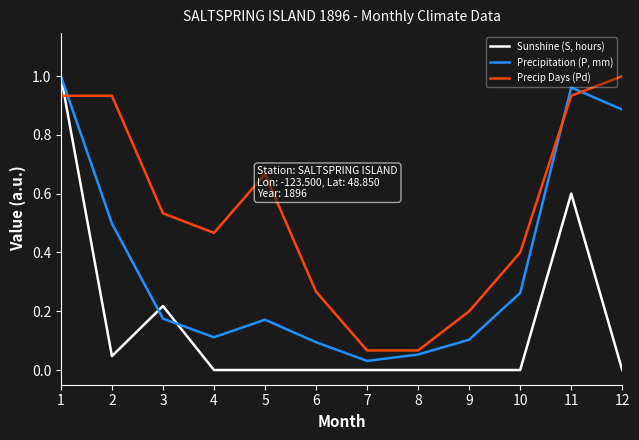

Which series has the largest range (max minus min)?

Sunshine (S, hours)